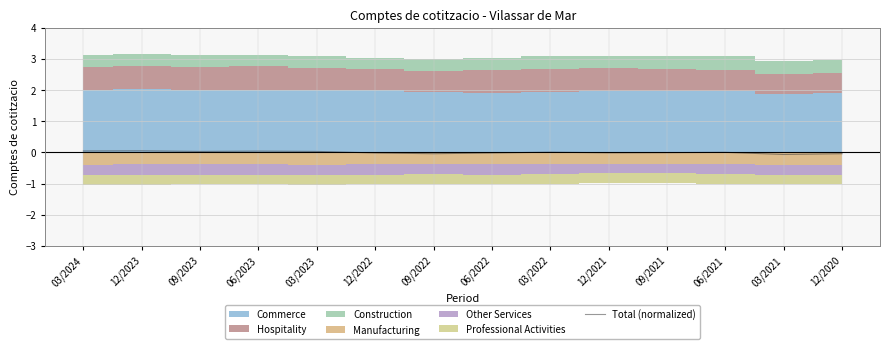

The Total (normalized) series shows 0.0 at 06/2023. True or false?

True